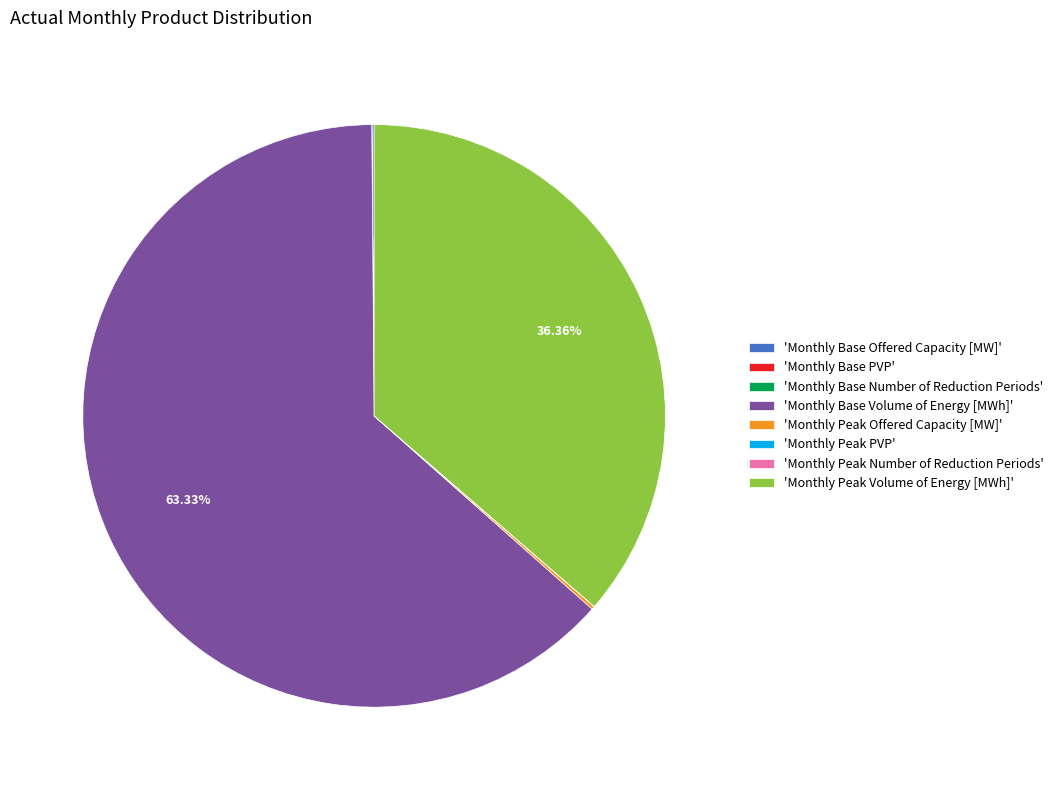

Approximately how many times larger is the value at 'Monthly Peak Volume of Energy [MWh]' compared to 'Monthly Base Volume of Energy [MWh]'?

0.6